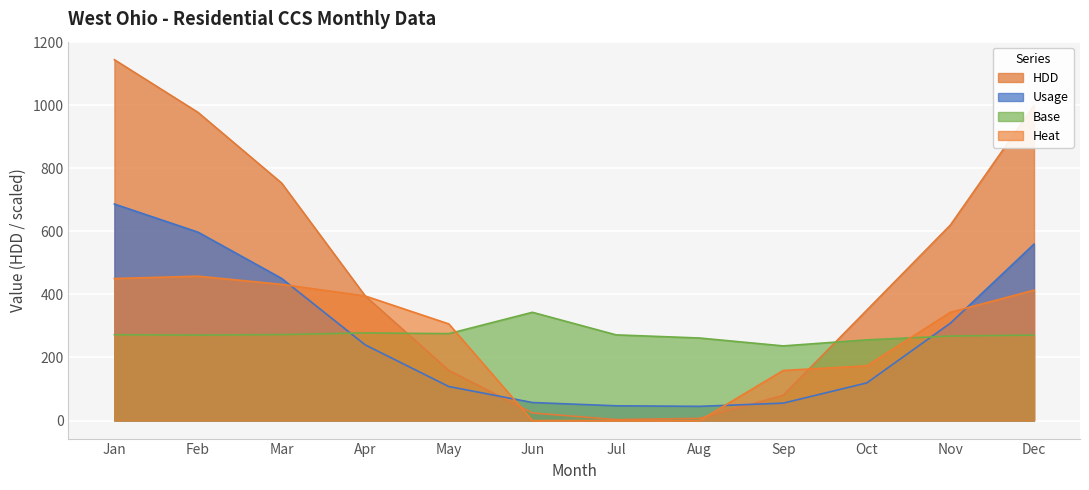

Which series has the largest total across all categories?

HDD